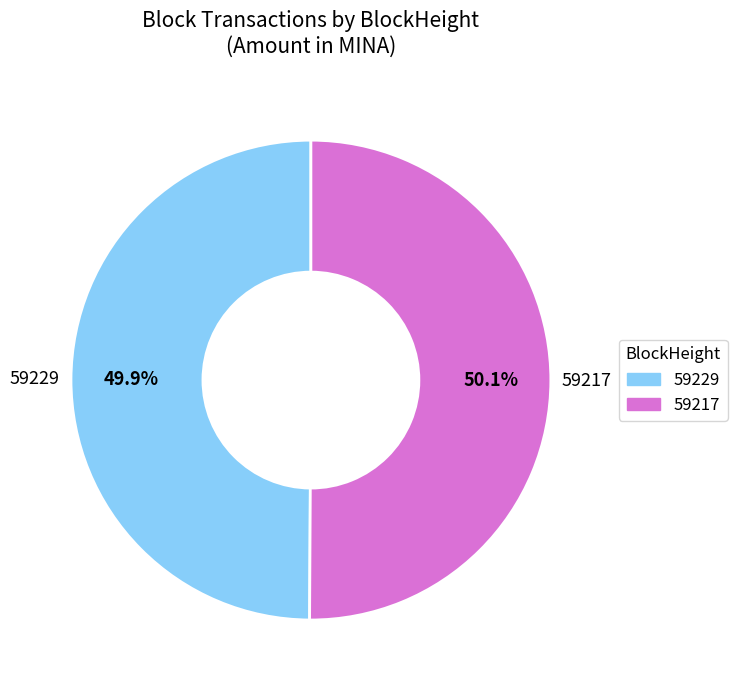

Is there any slice that represents more than half of the pie?

Yes